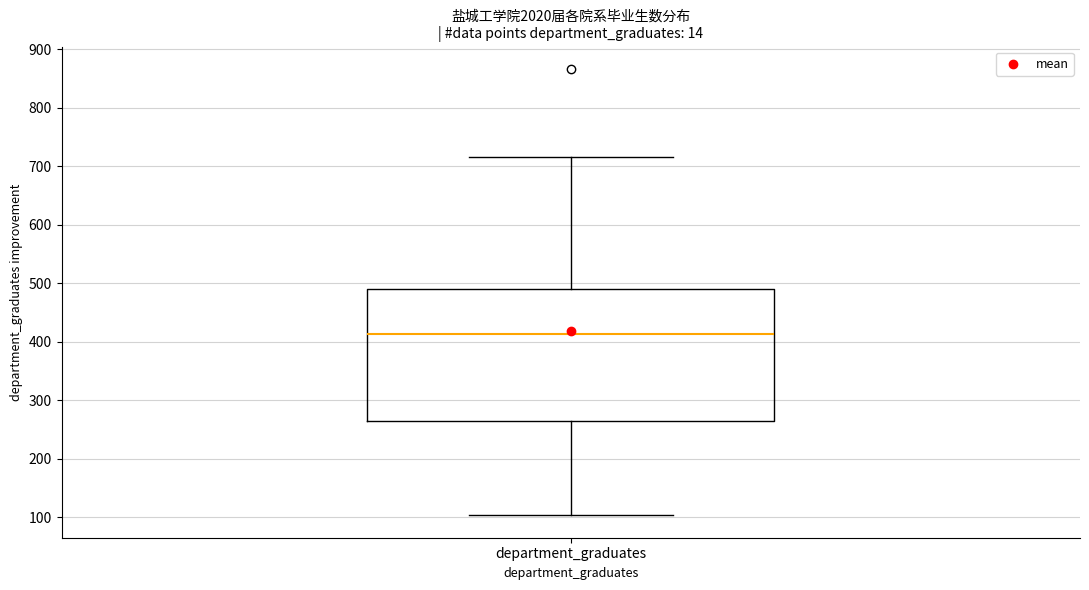

Where does the upper whisker of the box for department_graduates end on the y-axis? The values are not printed on the chart, so give them approximately, as read against the axis.

720